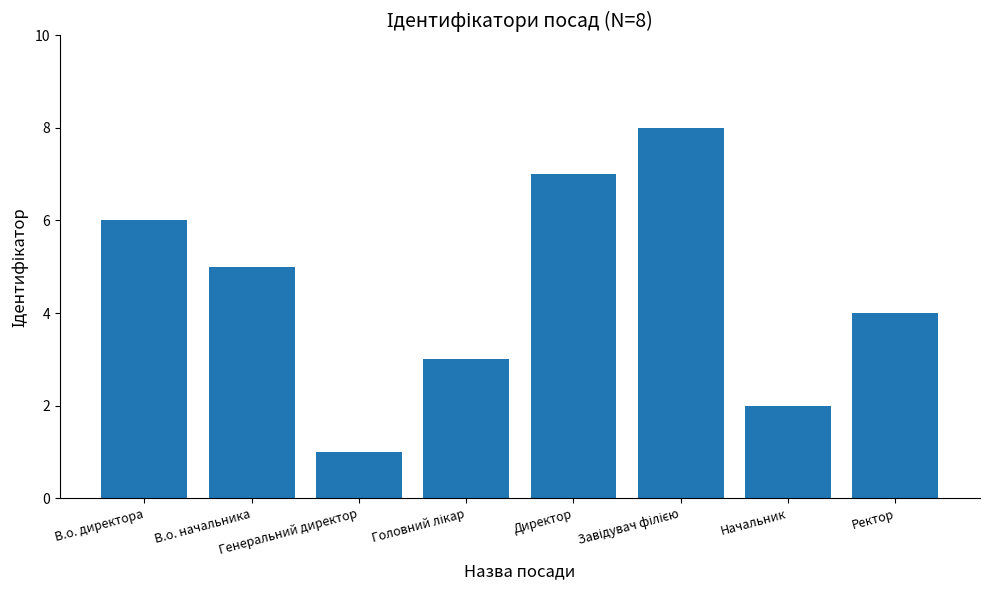

What is the difference between the maximum and minimum values?

7